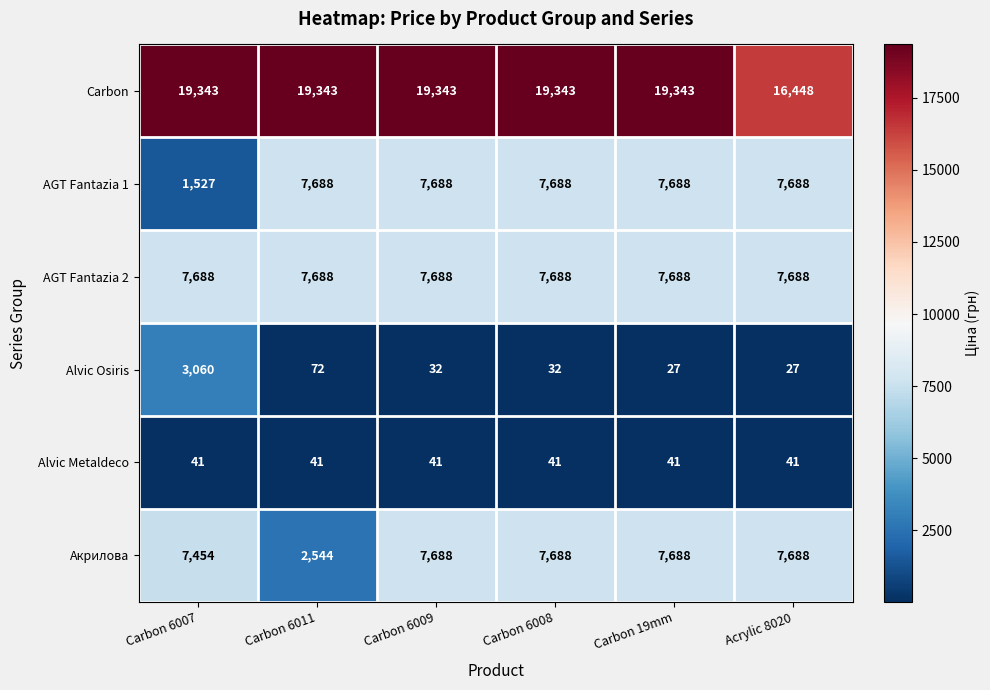

At how many categories does at least one series exceed 17312?

5